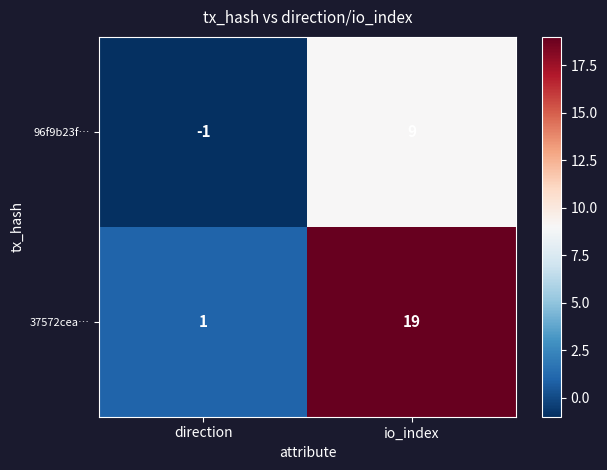

Between direction and io_index, which series saw the biggest shift?

37572cea…